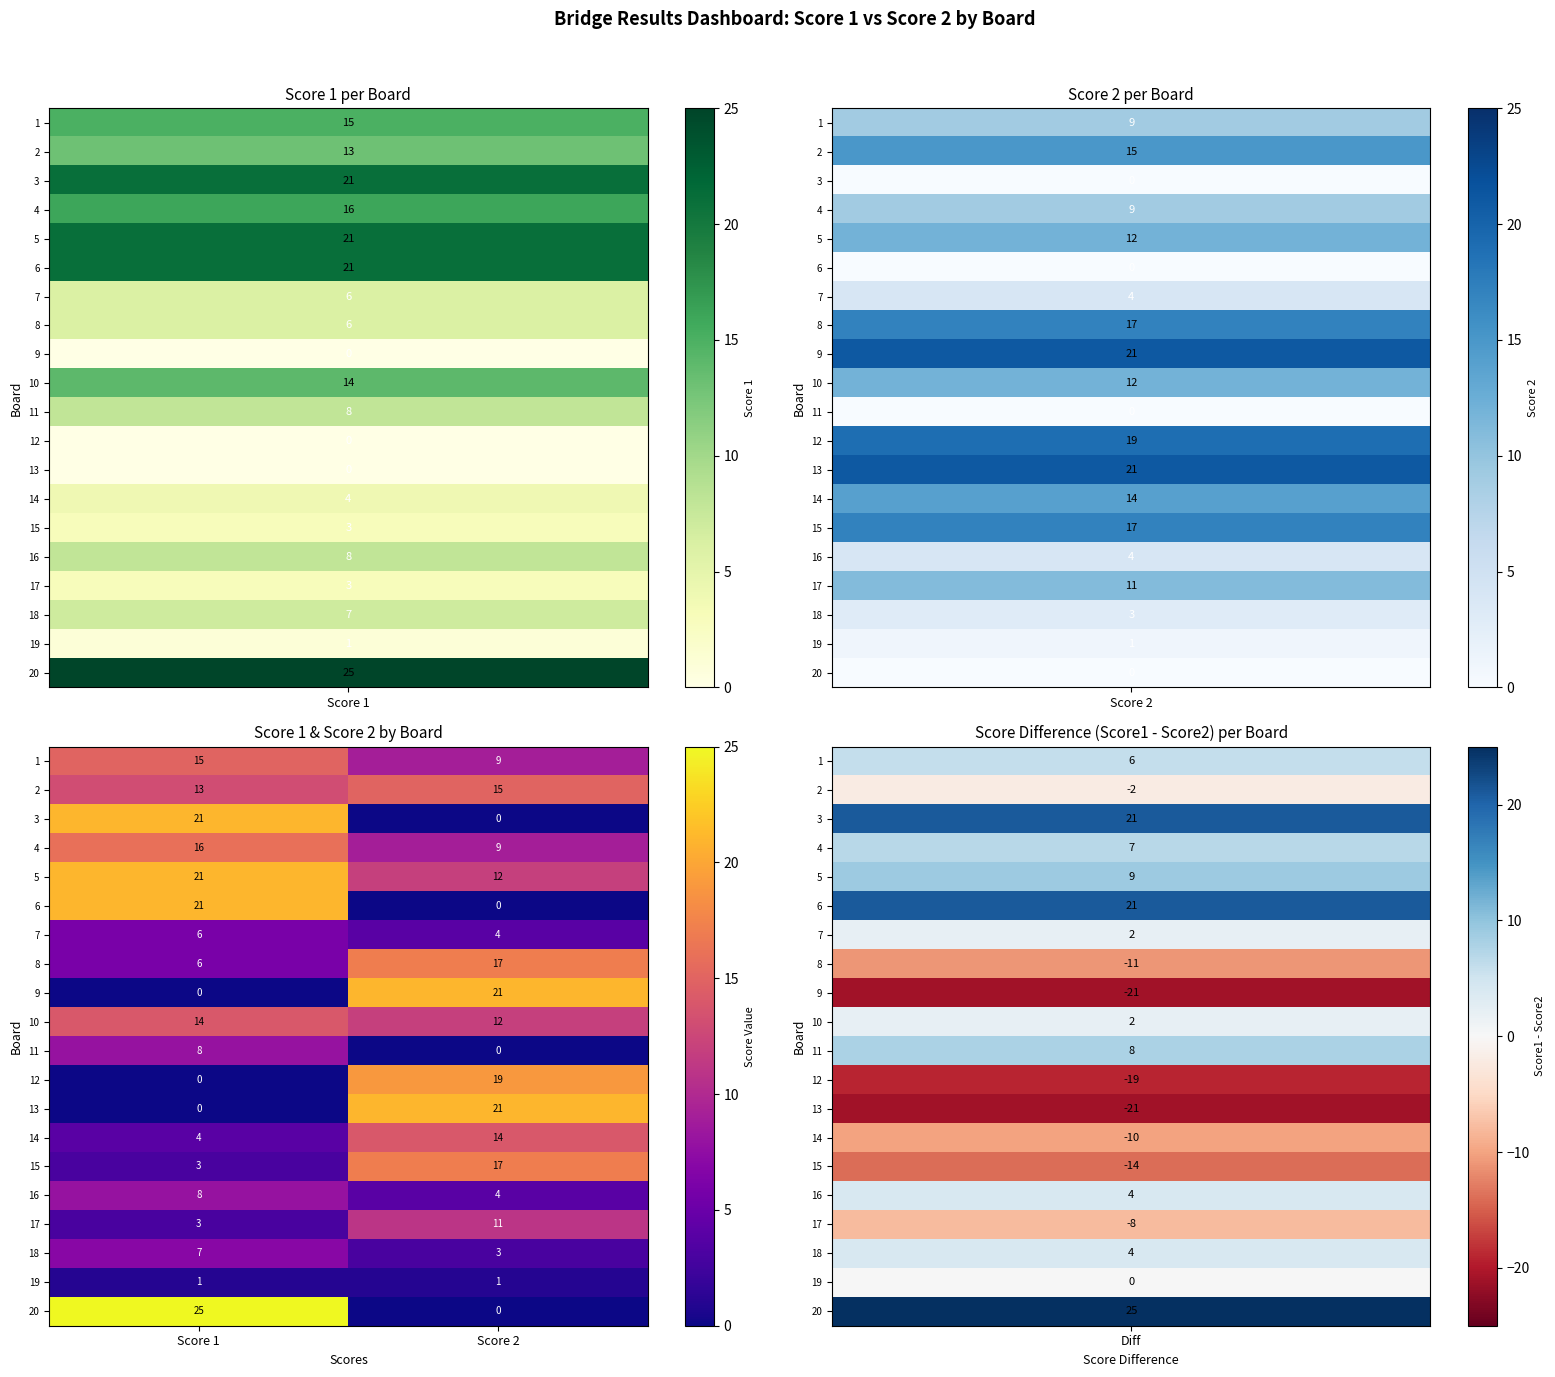

Which label corresponds to the largest value in the chart?

Score 1